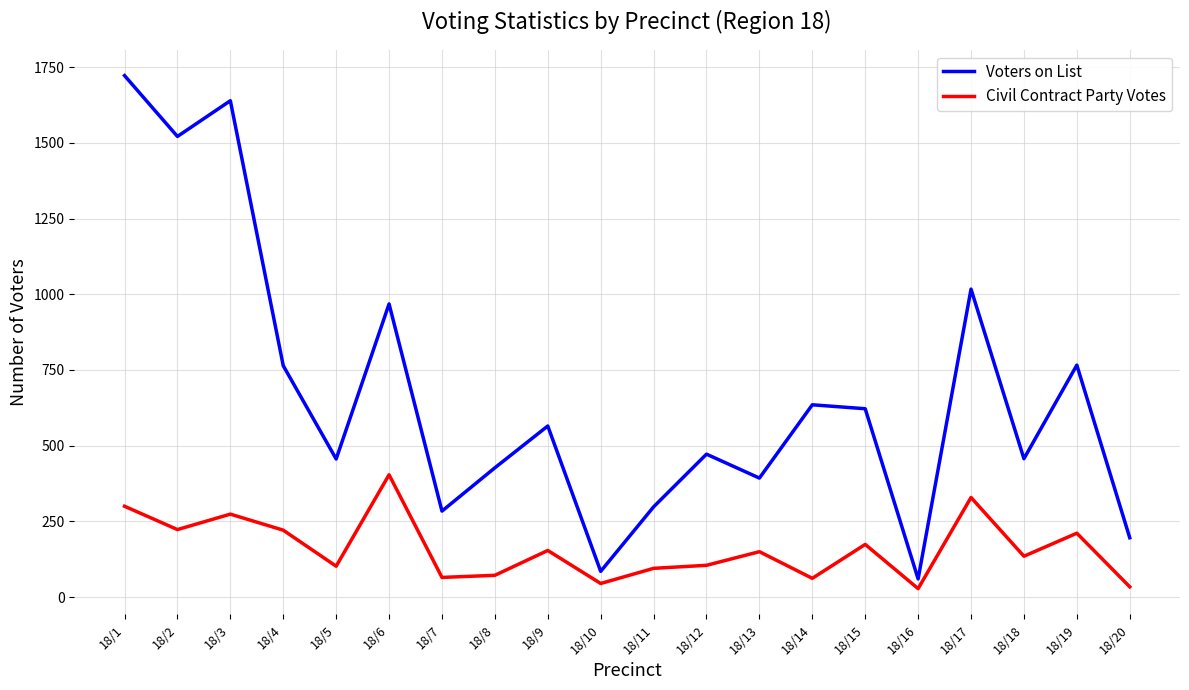

What is the spread (max minus min) of values at 18/2?

1298